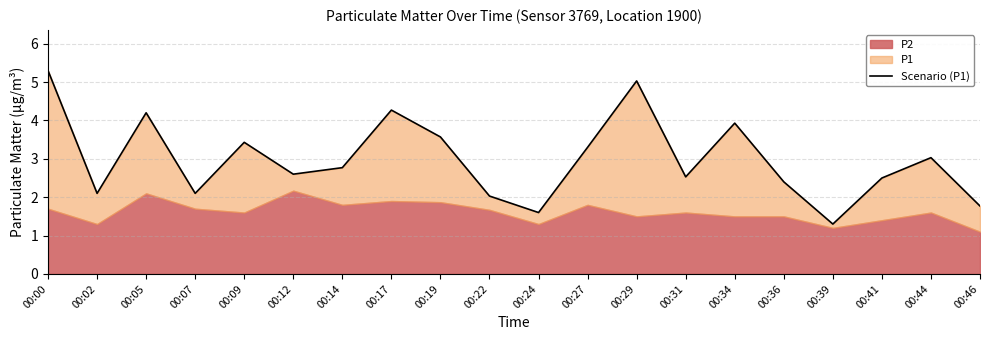

At which label does the data first exceed 2?

00:00